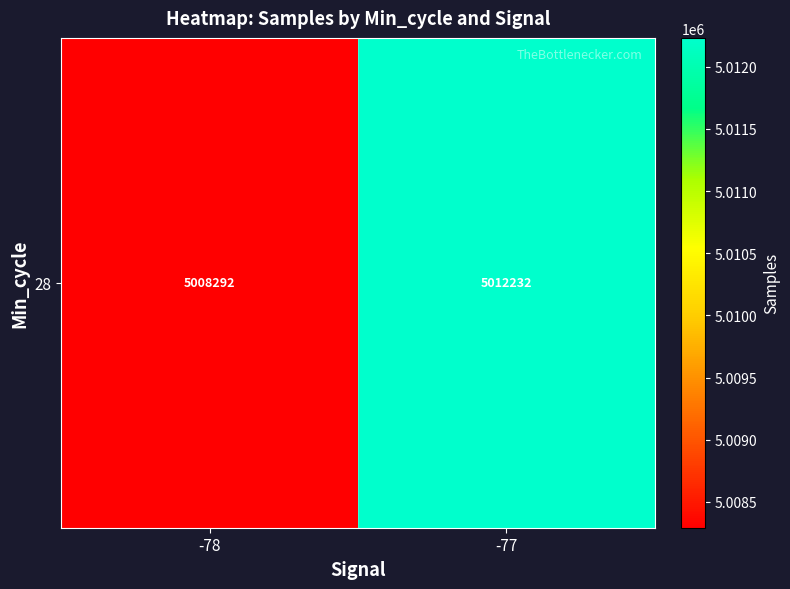

What is the average value?

5010262.1